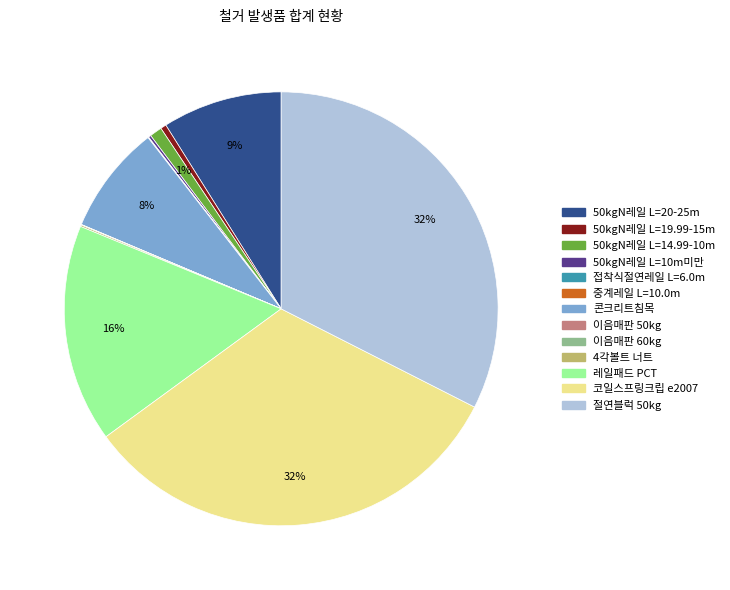

What percentage is the 레일패드 PCT slice, to the nearest percent?

16%